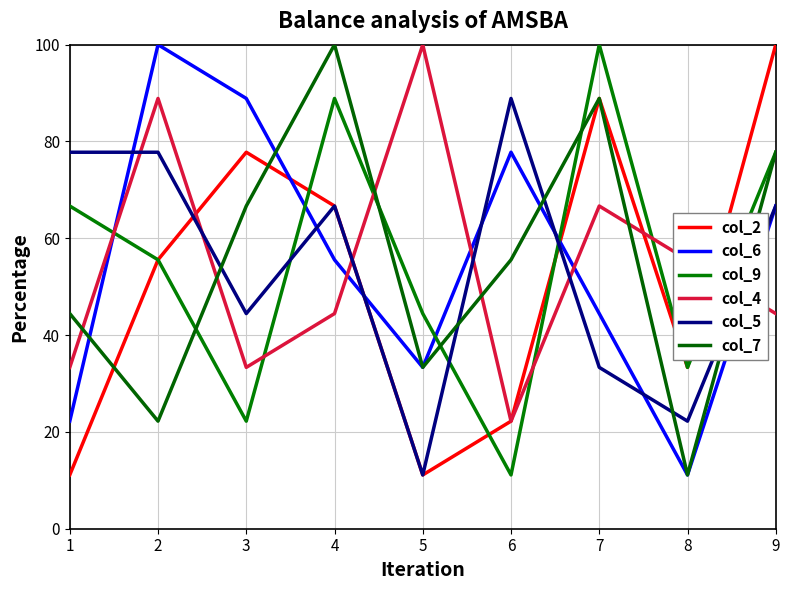

Does the chart display data point markers on the line(s)?

No